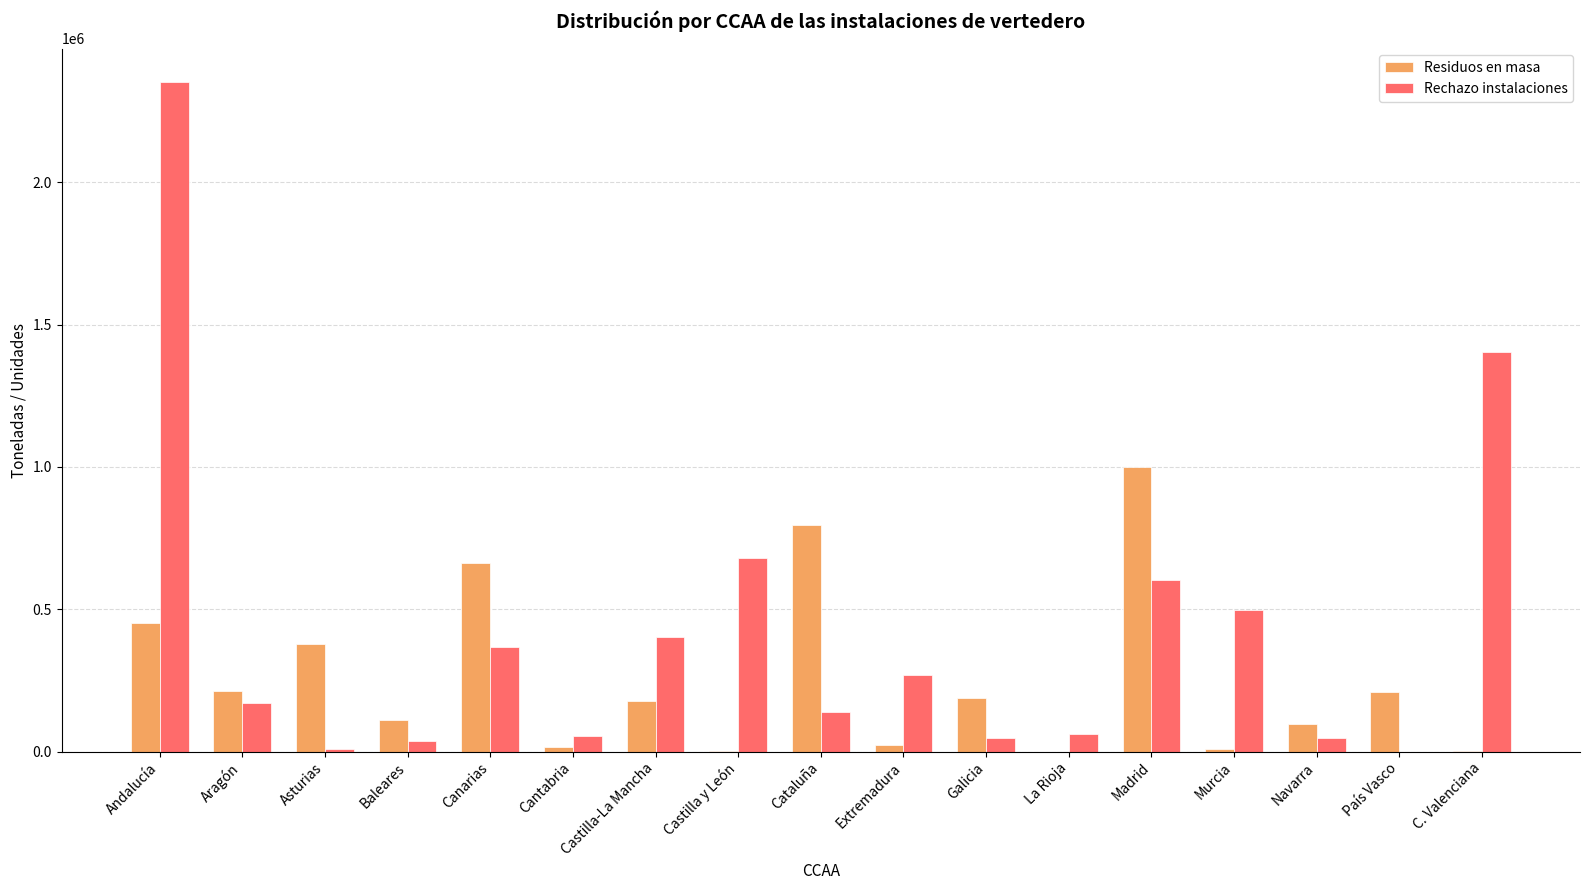

At which category is the sum across all series the highest?

Andalucía